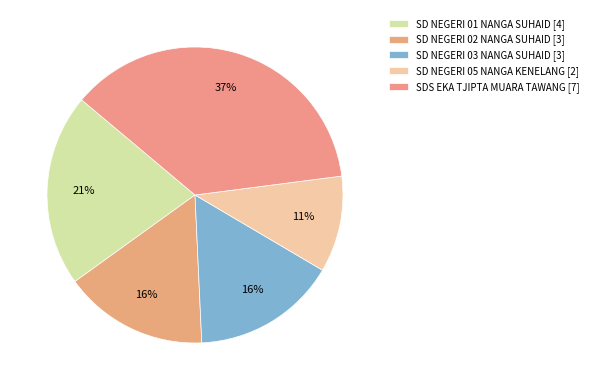

How many slices are in this pie chart?

5